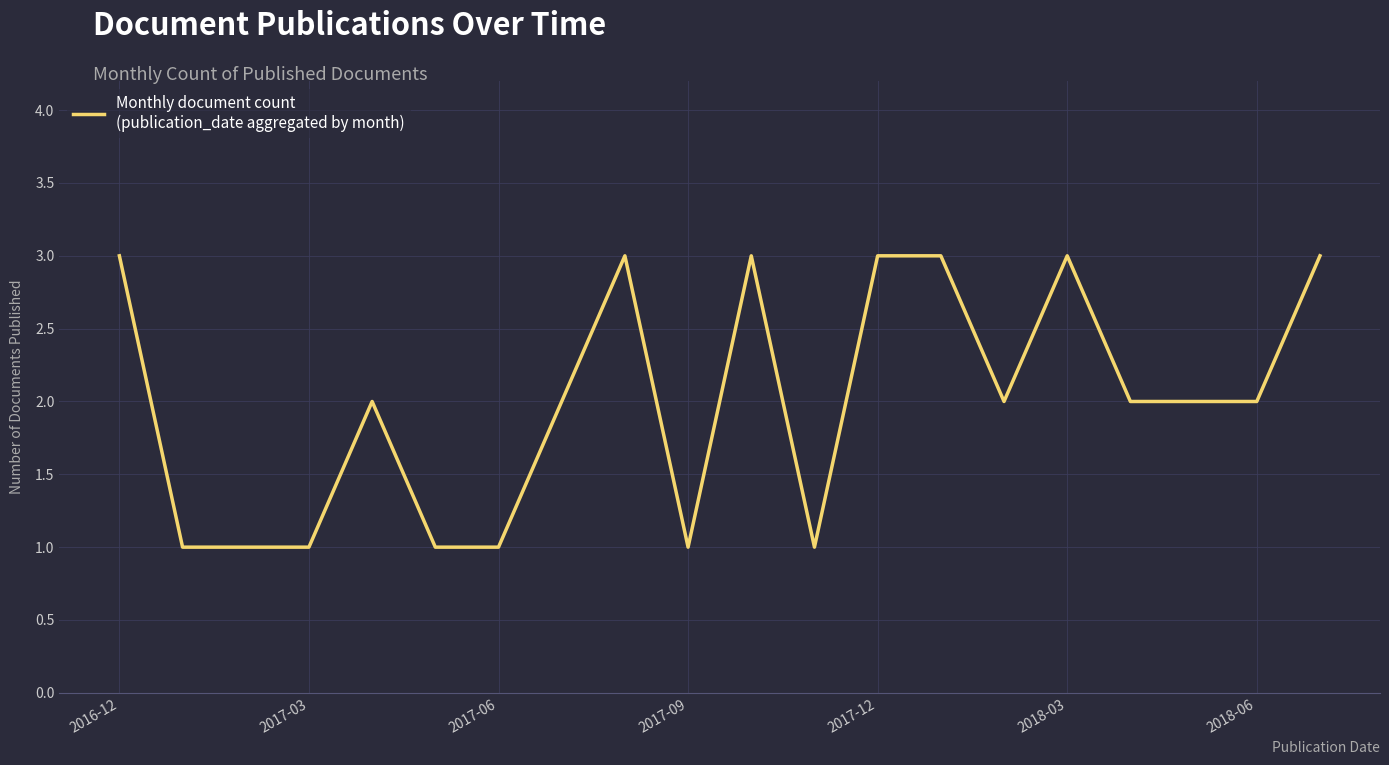

What is the maximum value shown in the chart?

3